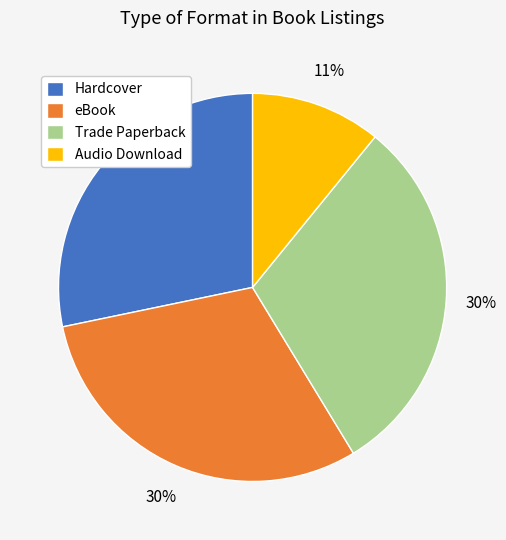

How many slices are in this pie chart?

4